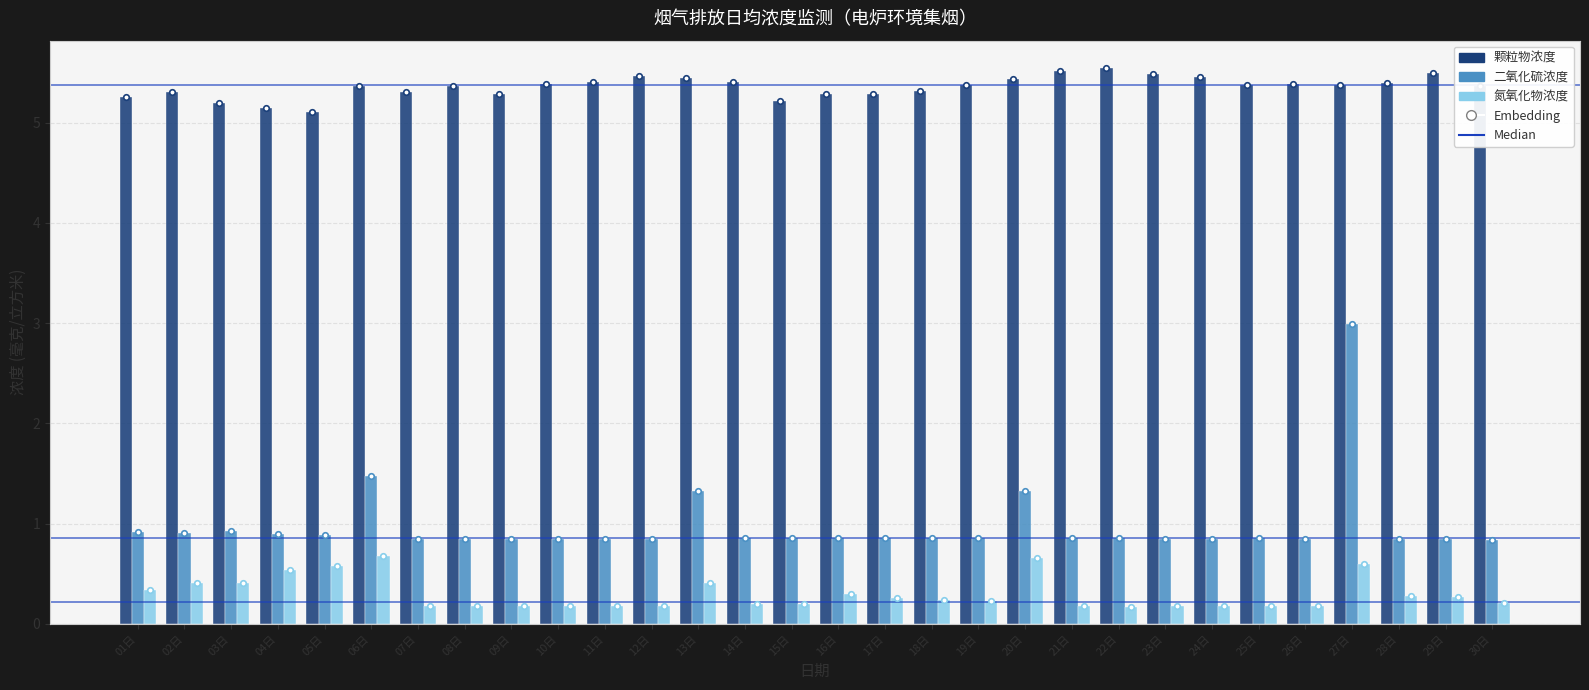

How many groups of bars are there?

30